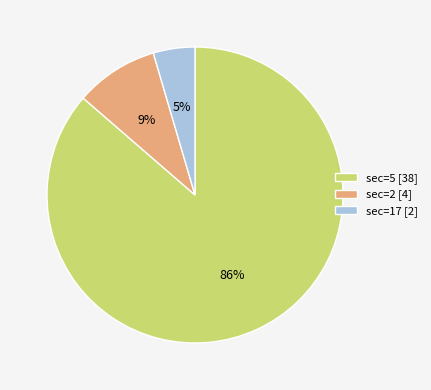

How many segments does this pie chart have?

3